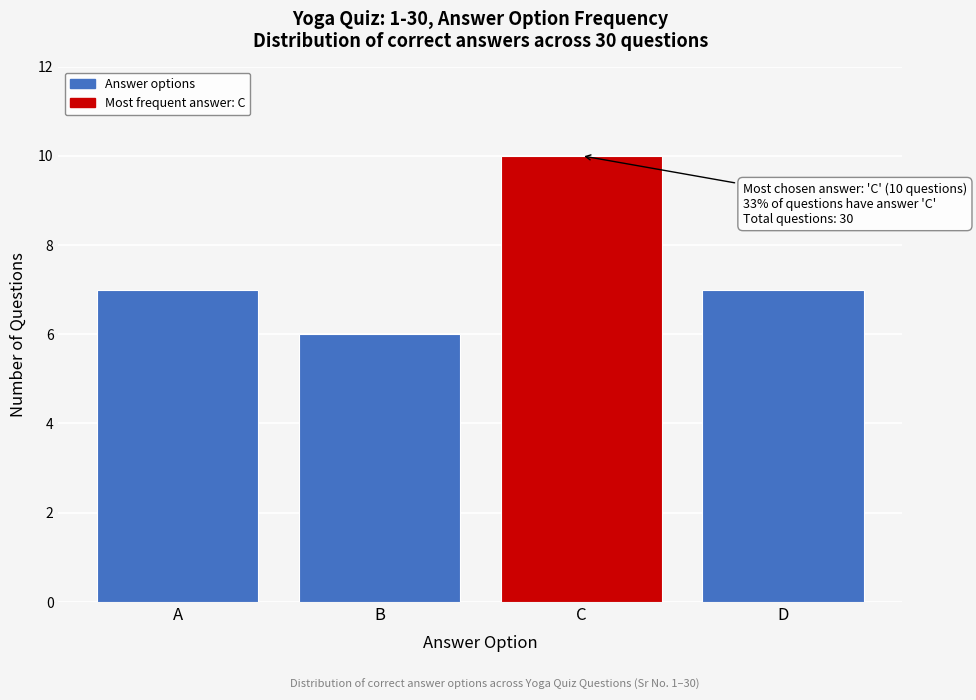

Reading right to left, extract all data points from this chart.

7	10	6	7